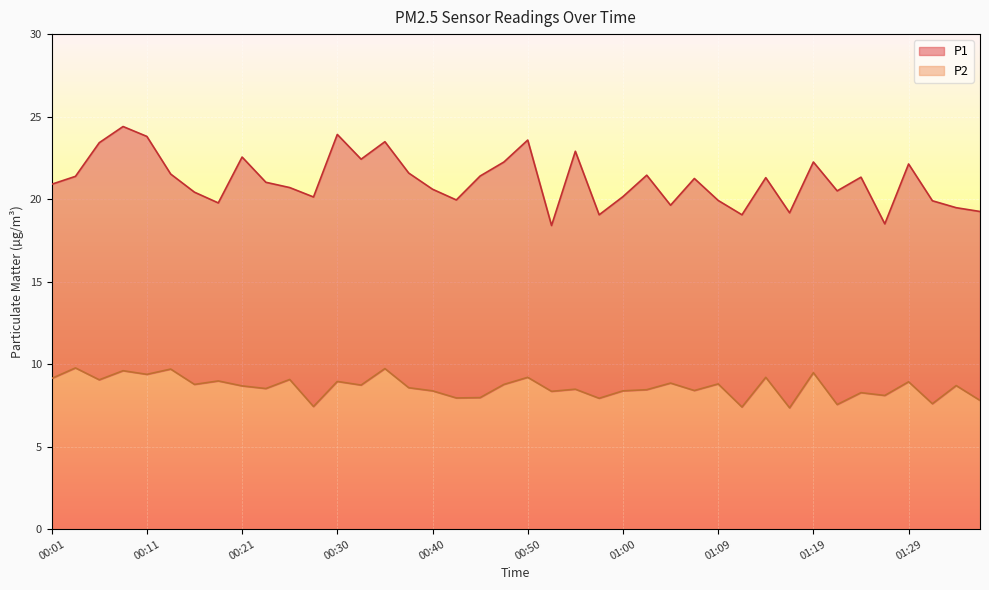

Reading right to left, extract all data points from this chart.

P1: 01:36=19.2	01:34=19.5	01:31=19.9	01:29=22.1	01:26=18.5	01:24=21.3	01:22=20.5	01:19=22.2	01:17=19.2	01:14=21.3	01:12=19.1	01:09=19.9	01:07=21.2	01:05=19.6	01:02=21.4	01:00=20.1	00:57=19.1	00:55=22.9	00:52=18.4	00:50=23.6	00:47=22.2	00:45=21.4	00:43=19.9	00:40=20.6	00:38=21.6	00:35=23.5	00:33=22.4	00:30=23.9	00:28=20.1	00:26=20.7	00:23=21.0	00:21=22.6	00:18=19.8	00:16=20.4	00:13=21.5	00:11=23.8	00:08=24.4	00:06=23.4	00:04=21.4	00:01=20.9
P2: 01:36=7.8	01:34=8.7	01:31=7.6	01:29=8.9	01:26=8.1	01:24=8.3	01:22=7.5	01:19=9.5	01:17=7.3	01:14=9.2	01:12=7.4	01:09=8.8	01:07=8.4	01:05=8.8	01:02=8.4	01:00=8.4	00:57=7.9	00:55=8.5	00:52=8.3	00:50=9.2	00:47=8.8	00:45=8.0	00:43=8.0	00:40=8.4	00:38=8.6	00:35=9.7	00:33=8.7	00:30=8.9	00:28=7.4	00:26=9.1	00:23=8.5	00:21=8.7	00:18=9.0	00:16=8.8	00:13=9.7	00:11=9.4	00:08=9.6	00:06=9.1	00:04=9.8	00:01=9.1